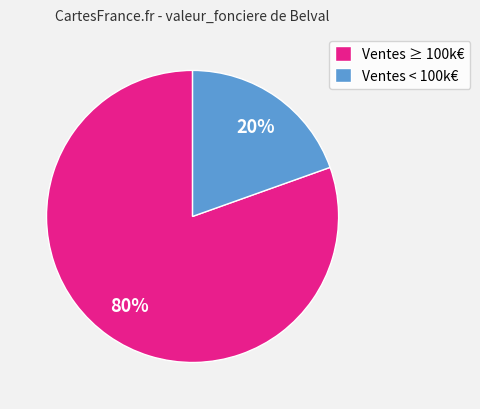

To the nearest percent, what is the combined percentage of Ventes < 100k€ and Ventes ≥ 100k€?

100%